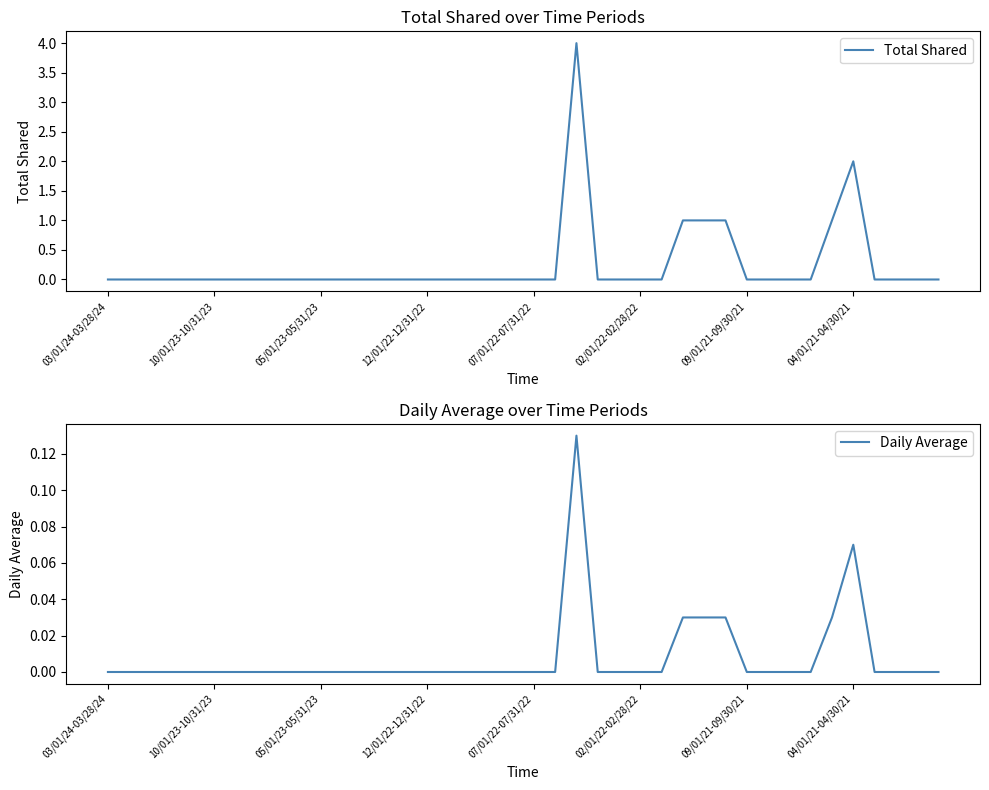

In Daily Average, how many points are higher than both neighbors (excluding endpoints)?

2